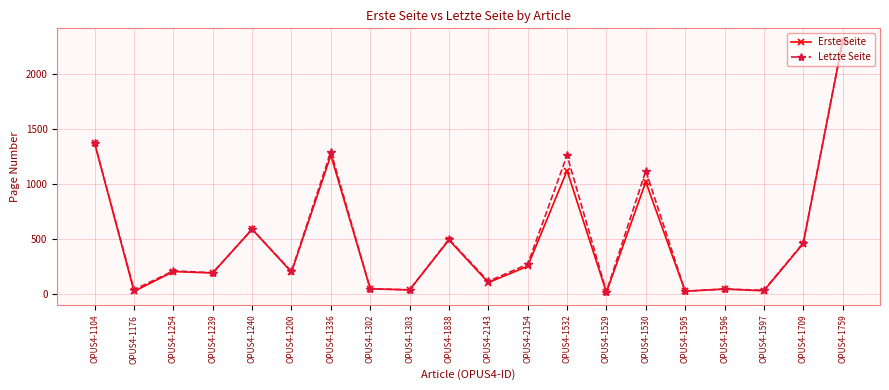

What is the label of the 2nd point from the left?

OPUS4-1176